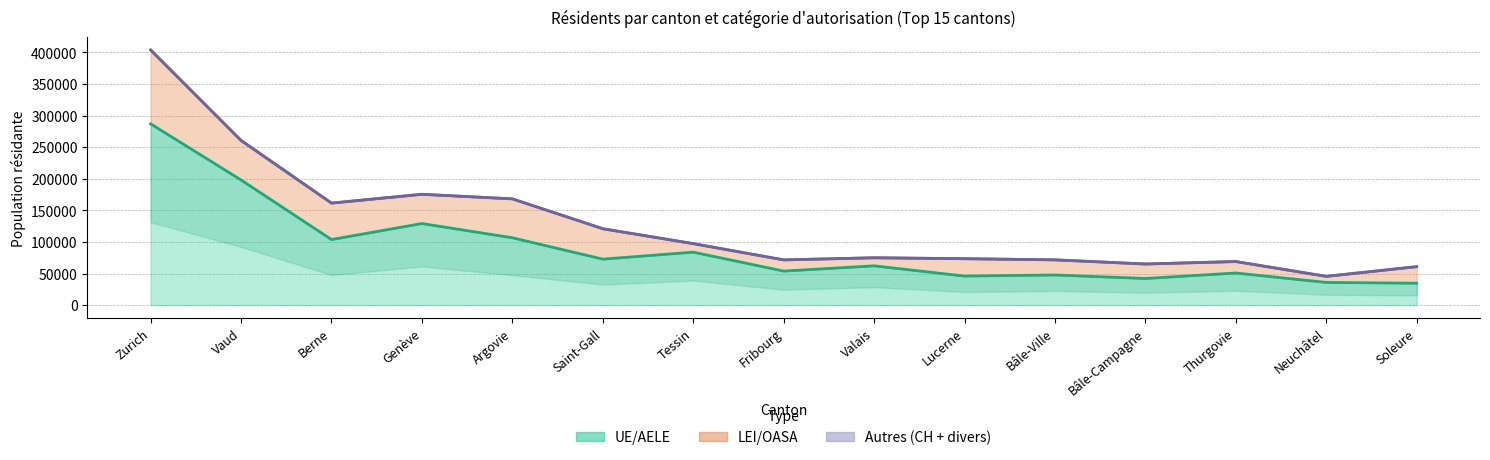

What is the sum of all UE/AELE (ligne) values?

1354458